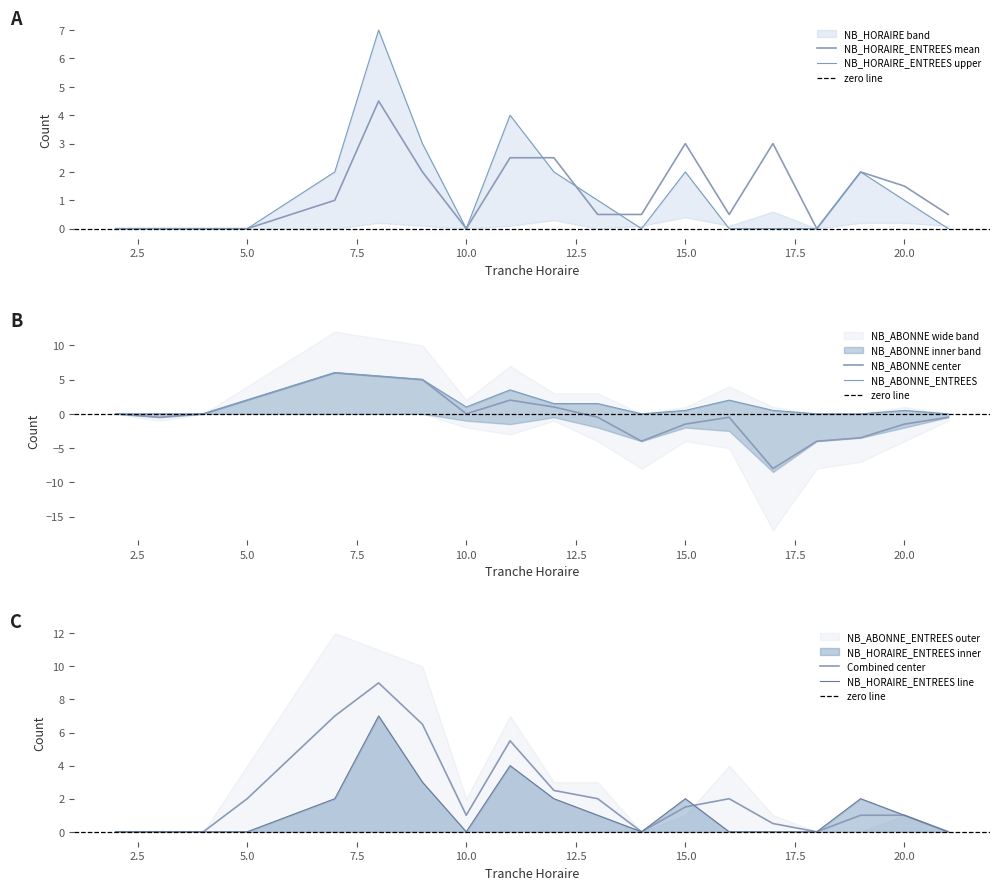

What is the difference between the maximum and second lowest values in the NB_ABONNE_ENTREES series?

6.0